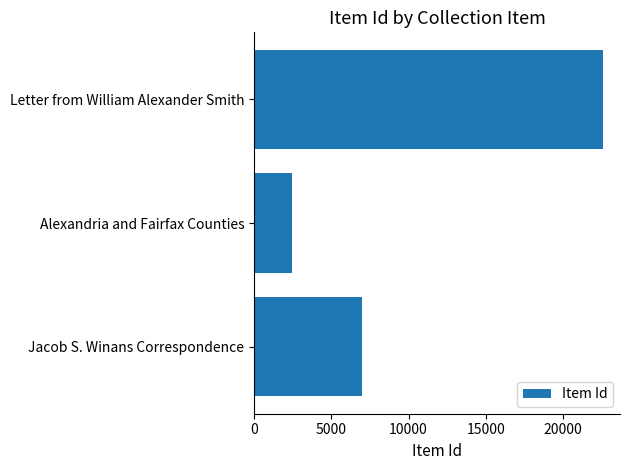

How many bars are there in total?

3